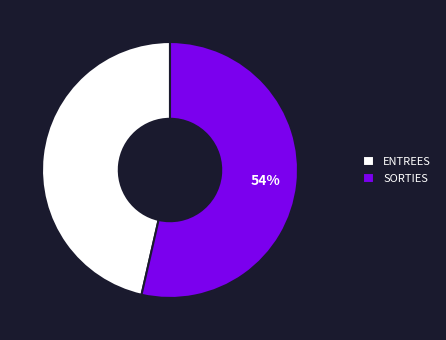

Count the number of slices in the pie.

2